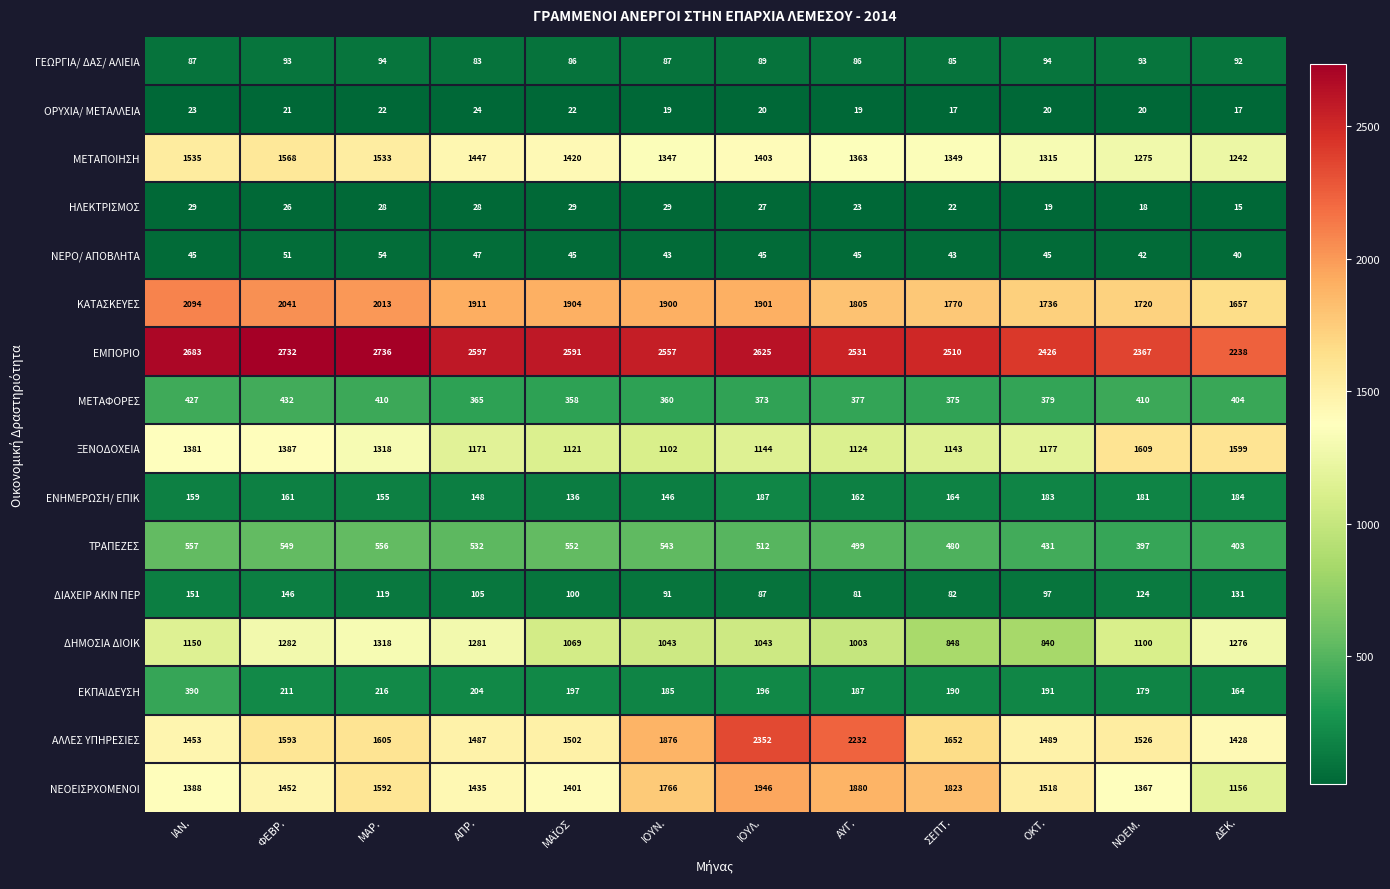

What is the difference between the maximum and minimum values in the ΓΕΩΡΓΙΑ/ ΔΑΣ/ ΑΛΙΕΙΑ series?

11